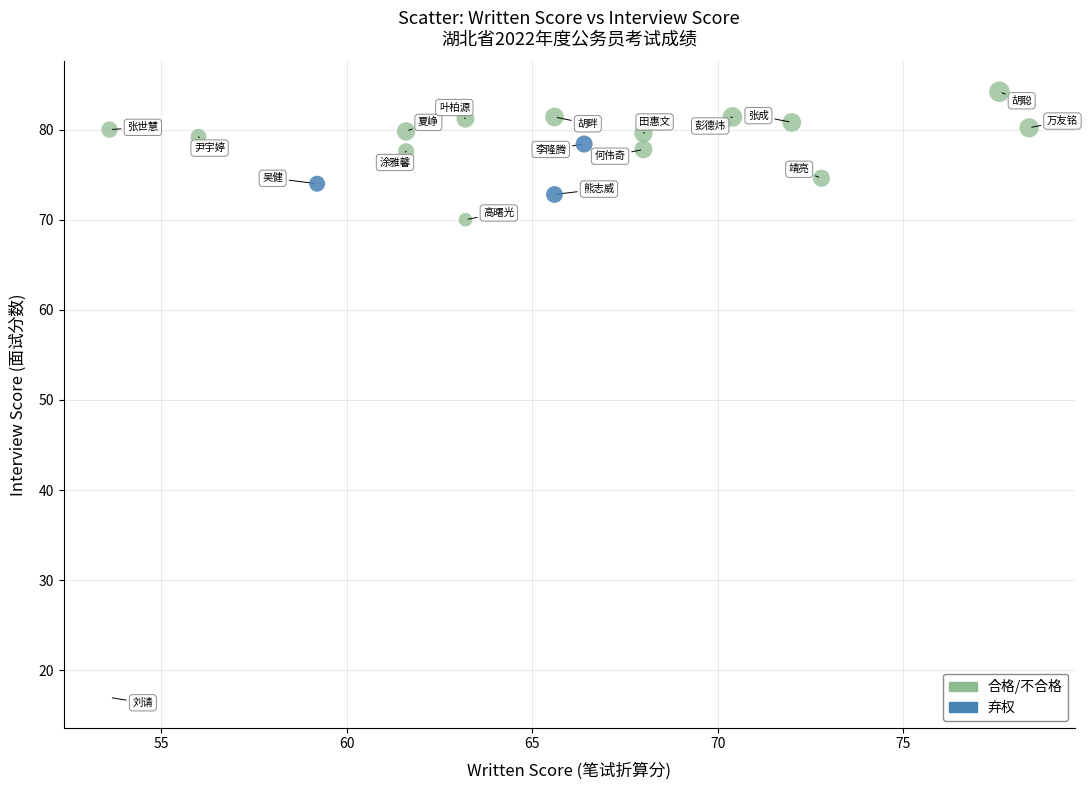

What are all the series names shown in the legend?

合格/不合格, 弃权